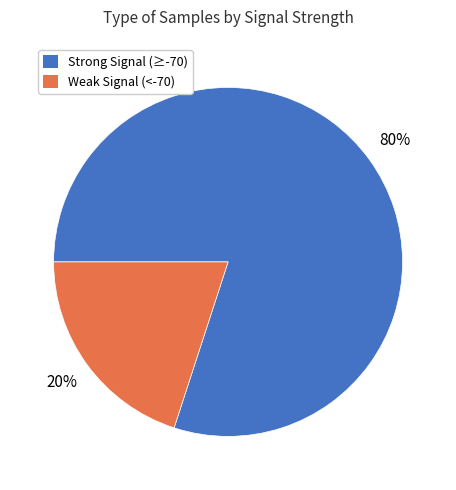

Does any single category account for the majority?

Yes